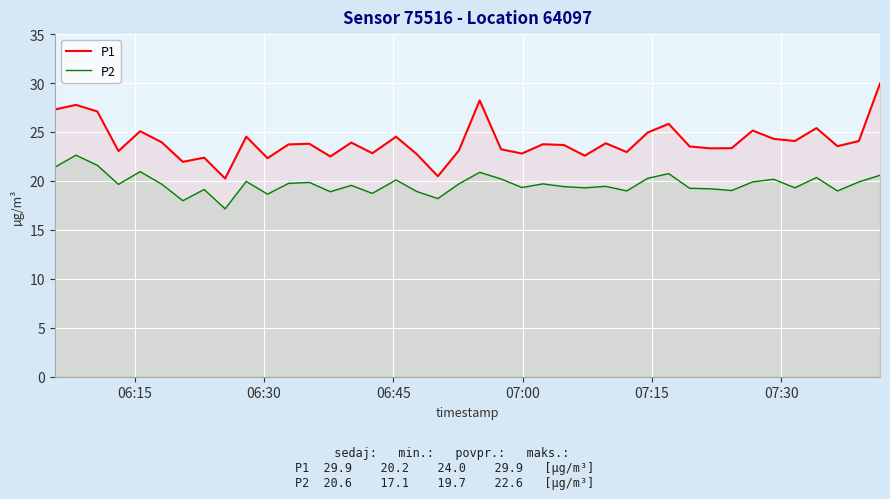

Rank the series by their maximum value, from lowest to highest.

P2, P1